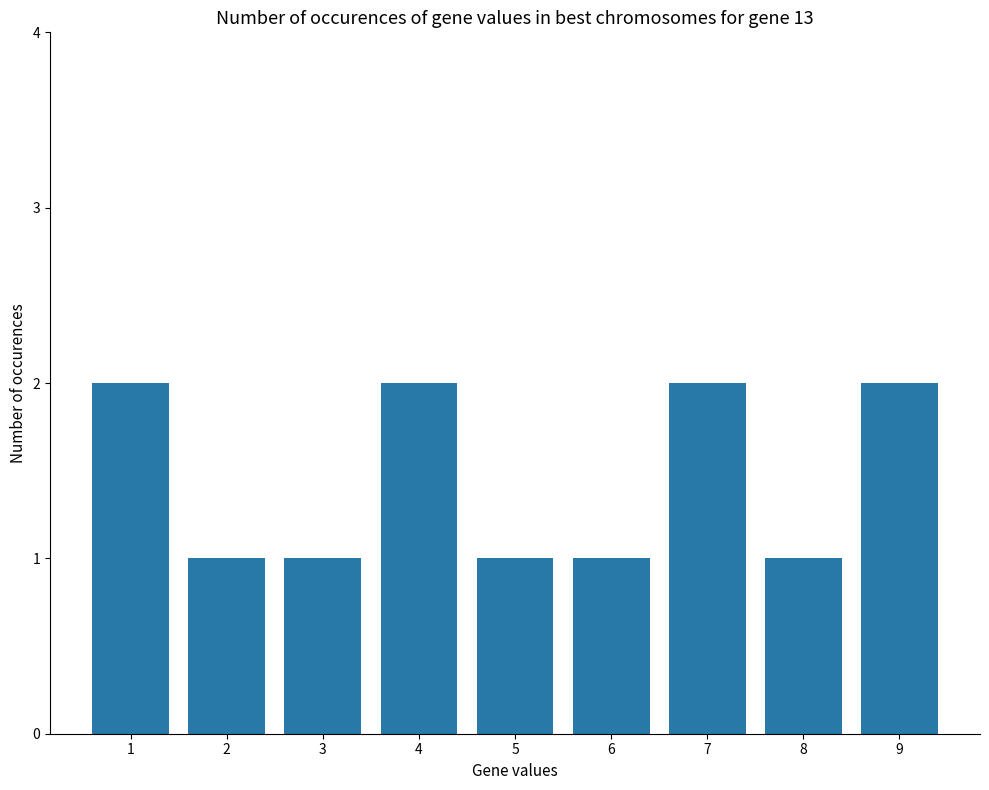

What is the value of the 1st bar from the left?

2